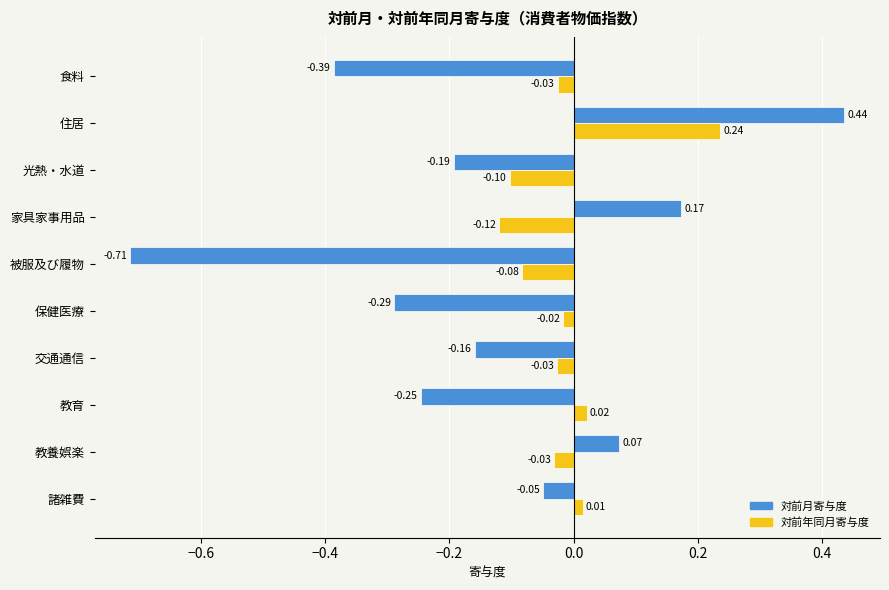

Rank the series by their maximum value, from lowest to highest.

対前年同月寄与度, 対前月寄与度